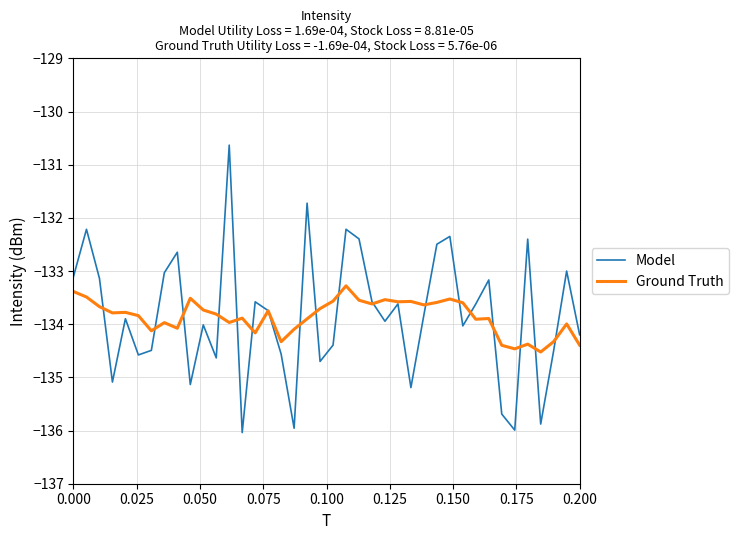

What is the maximum value for Ground Truth?

-133.3